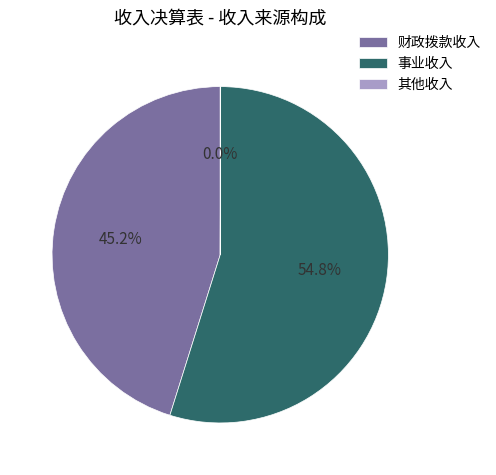

The 事业收入 slice represents 55% of the pie. True or false?

True